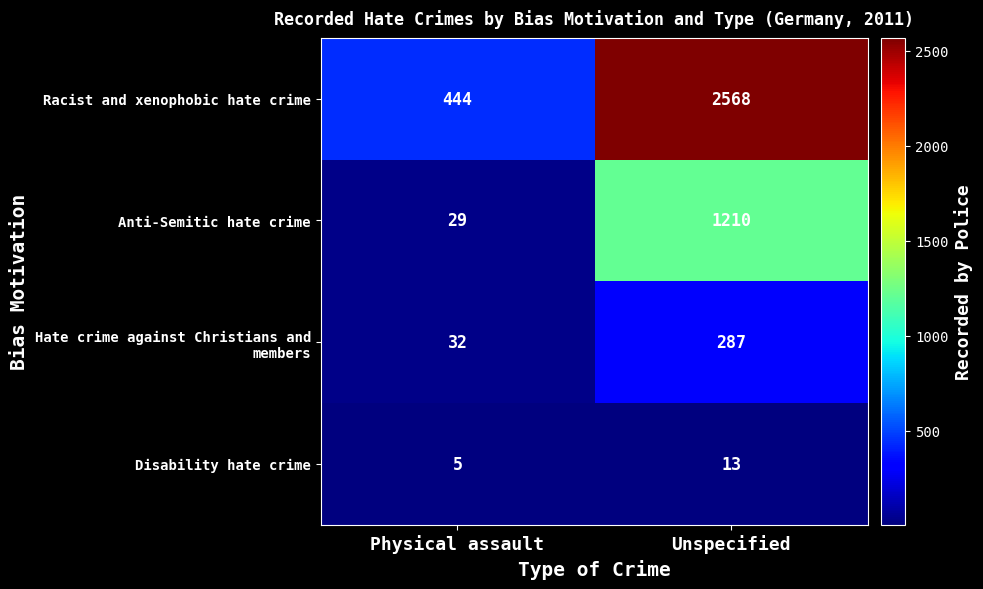

Which category has the lowest value in the Disability hate crime series?

Physical assault